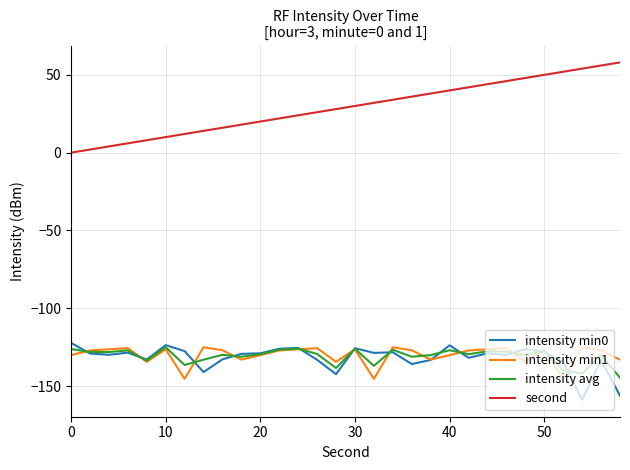

Which series has the largest total across all categories?

second